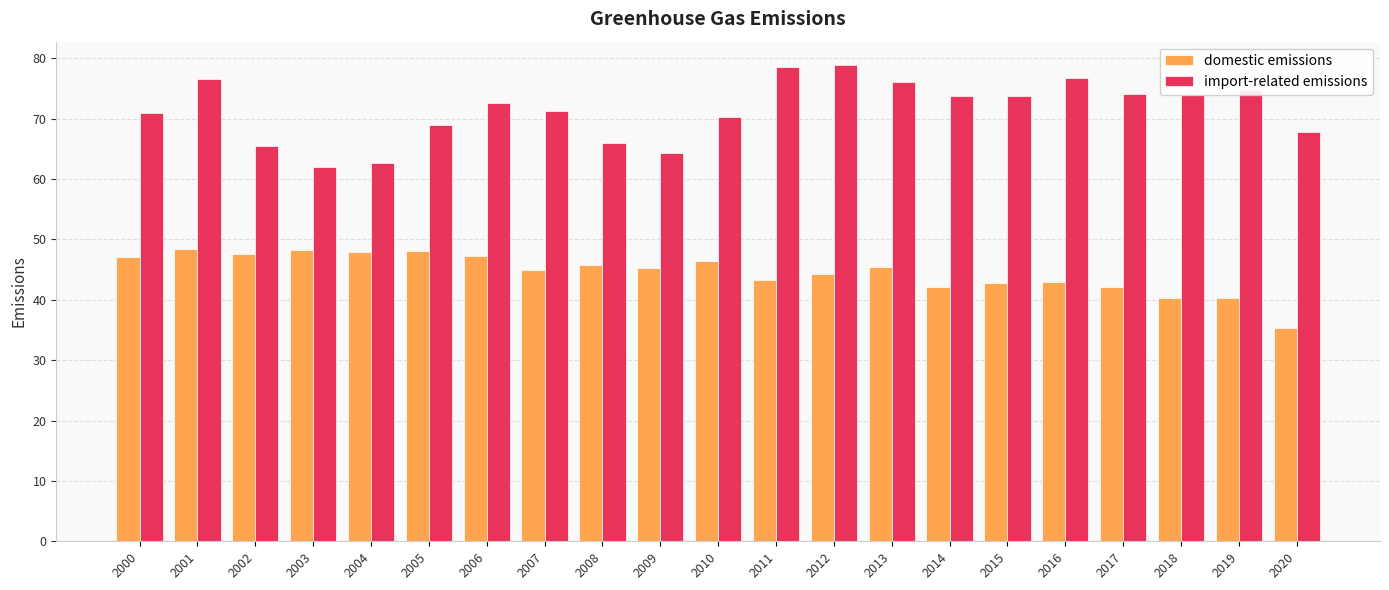

Which series has the largest range (max minus min)?

import-related emissions